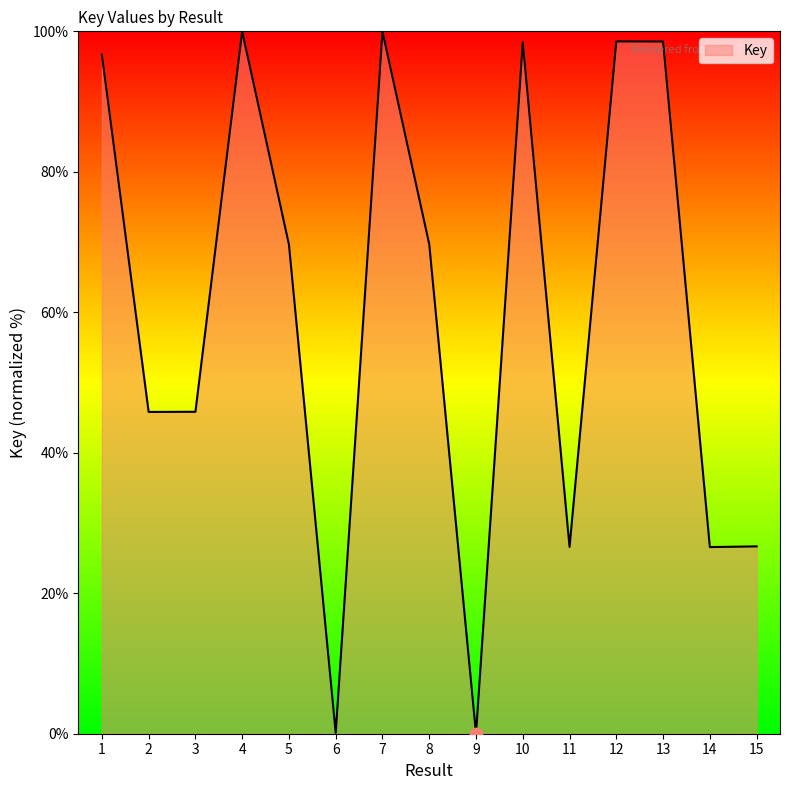

What is the change in value from 2 to 13?

+52.7